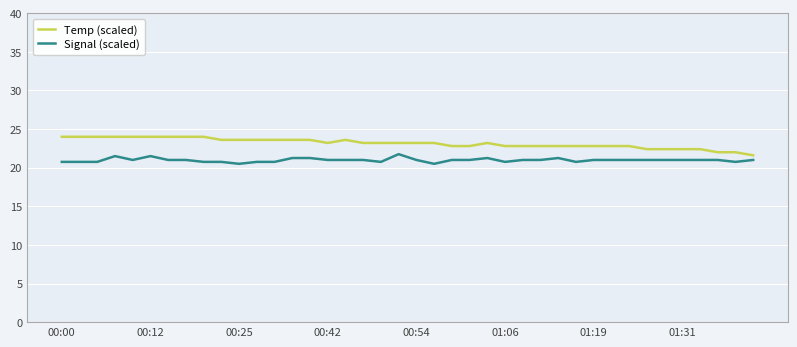

Rank the series by their average value, from highest to lowest.

Temp (scaled), Signal (scaled)